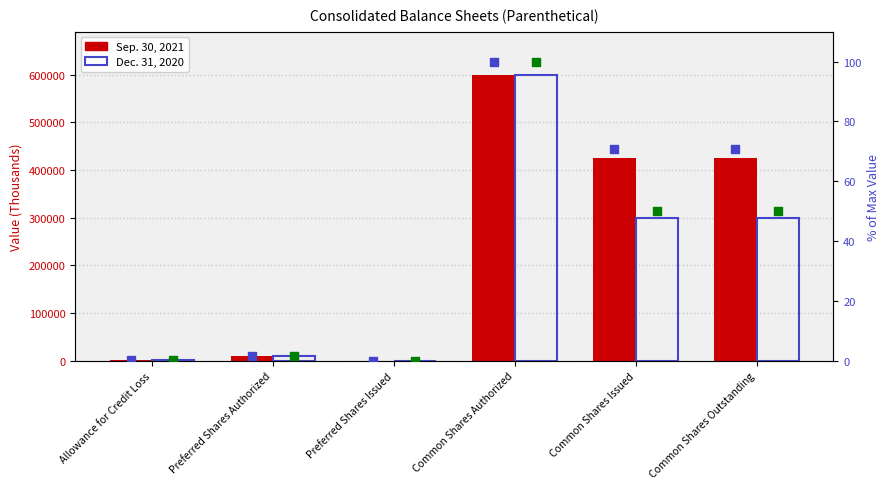

What is the total value across all series at Common Shares Issued?

724764.8